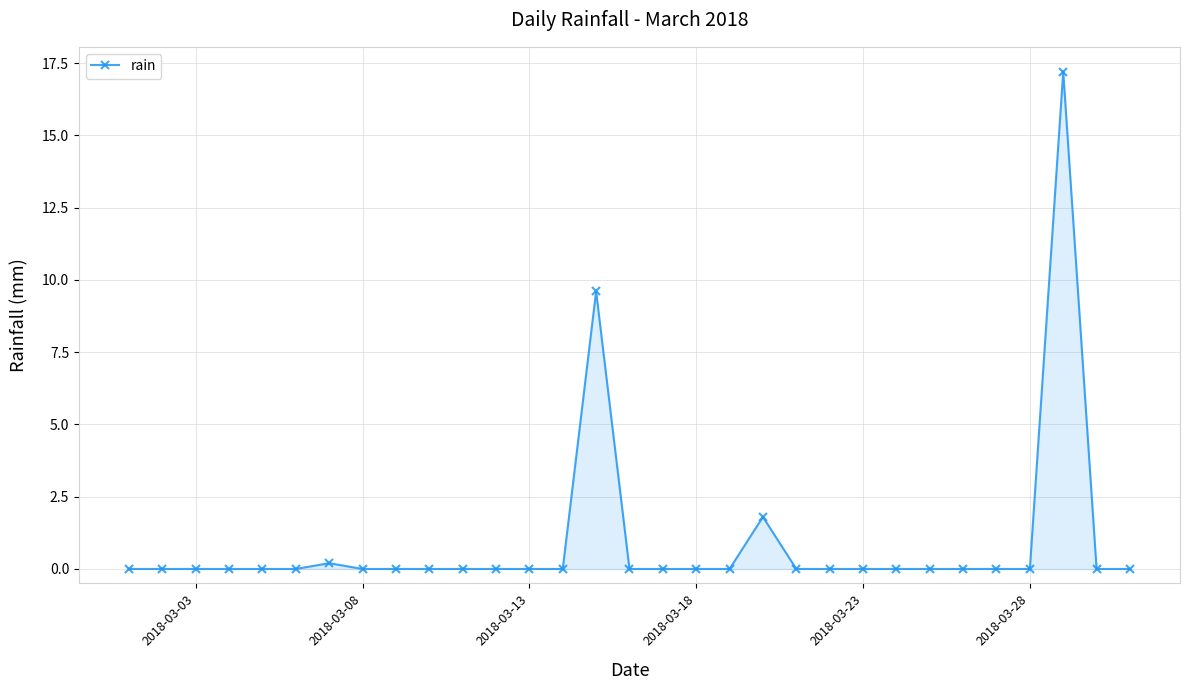

What is the difference between the second highest and second lowest values?

9.6